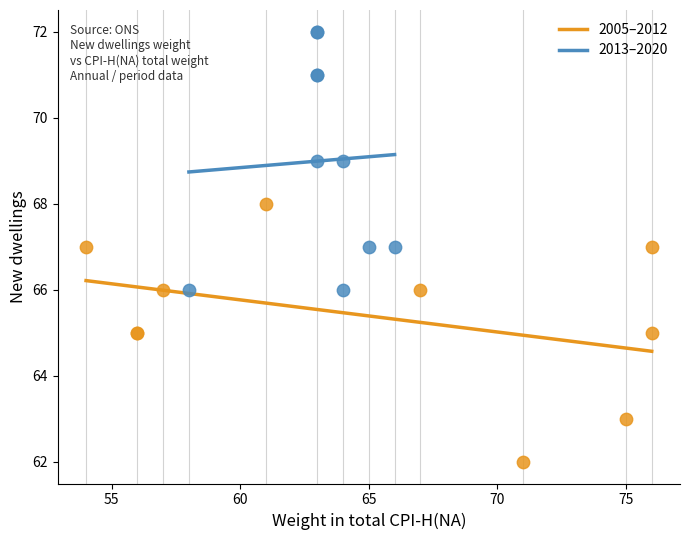

Which series contains the highest Y value?

2013–2020